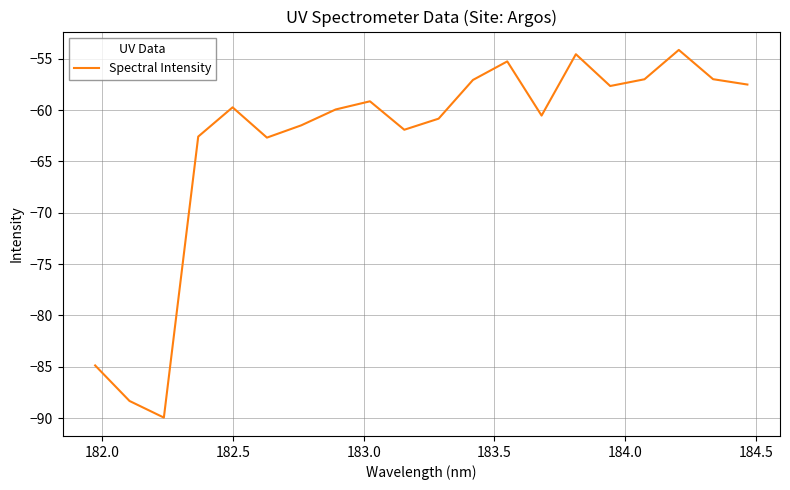

What is the greatest value displayed?

-54.1